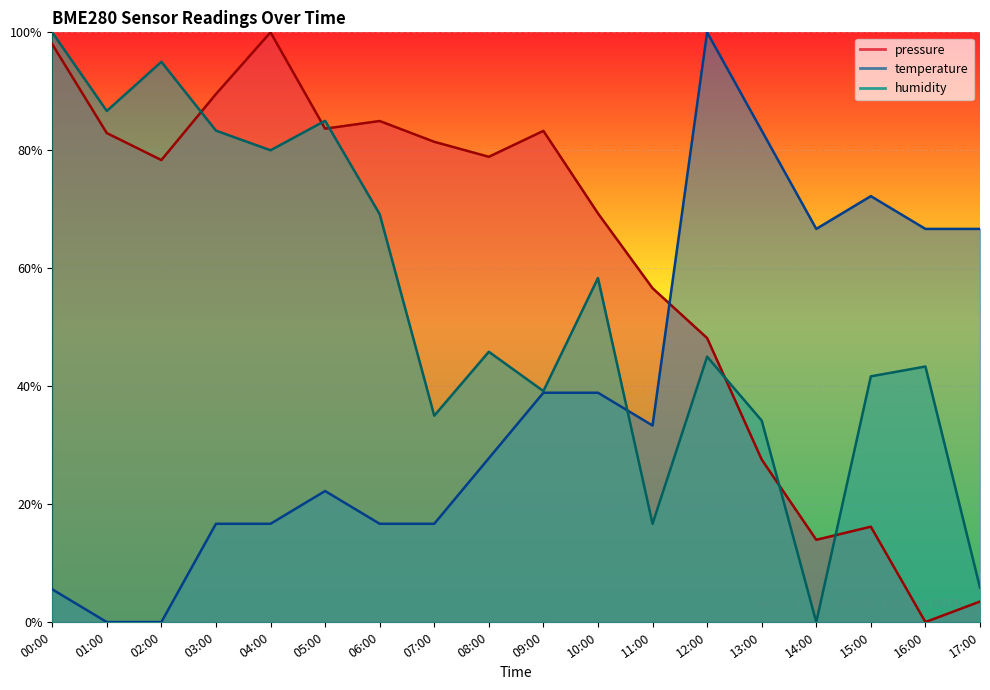

True or false: humidity has more than 0 interior local peaks.

True